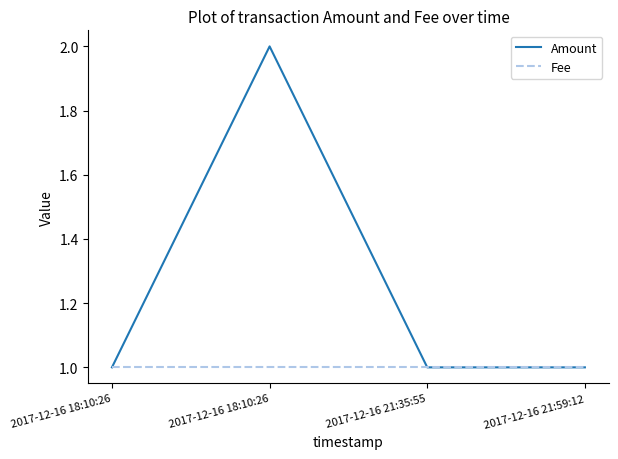

Rank the series at 2017-12-16 21:35:55 from lowest to highest value.

Amount, Fee